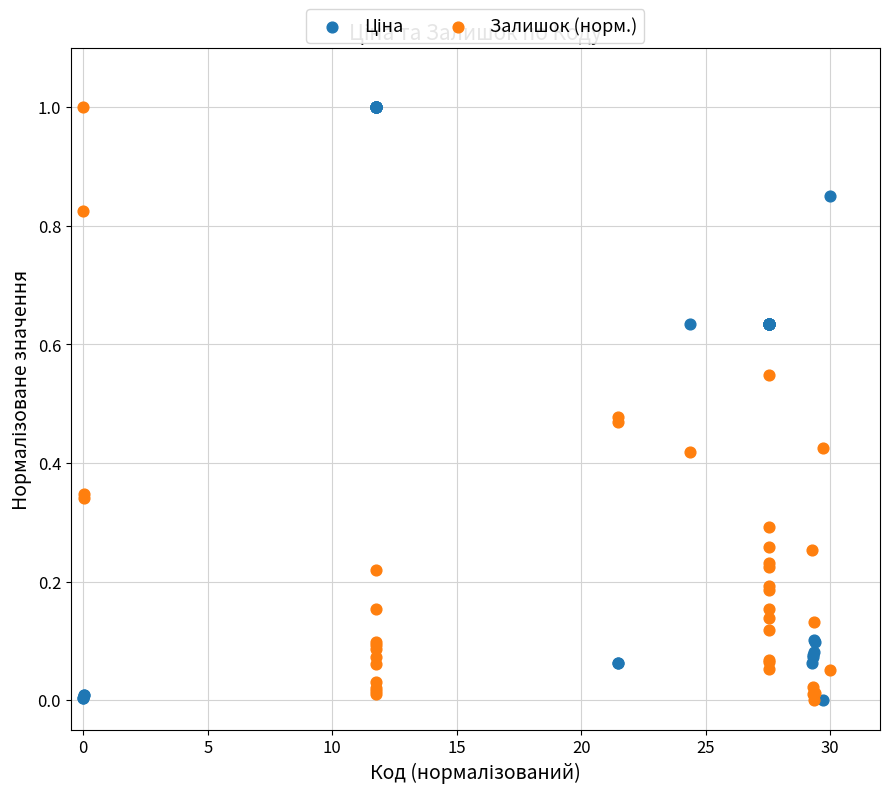

What is the X range (max minus min) for the scatter plot?

30.0